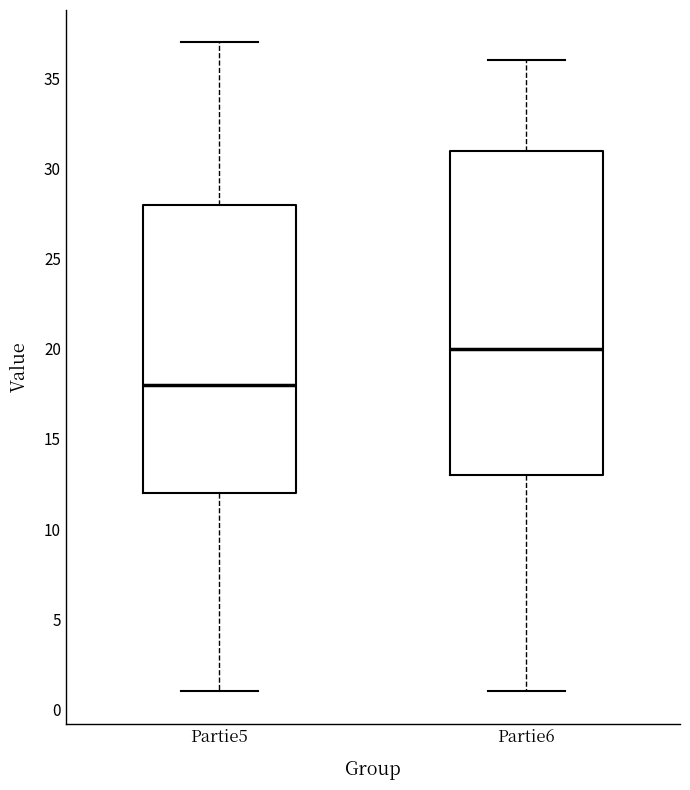

Reading left to right, transcribe this box plot: for each box, give where its median line is, the range the box spans, and where its two whiskers end, as read against the y-axis. The values are not printed on the chart, so give them approximately, as read against the axis.

Partie5: median 18, box 12 to 28, whiskers 1 to 37
Partie6: median 20, box 13 to 31, whiskers 1 to 36